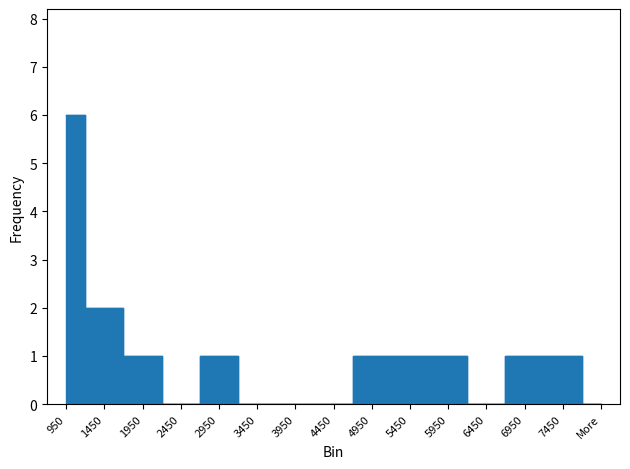

What is the maximum value shown in the chart?

6